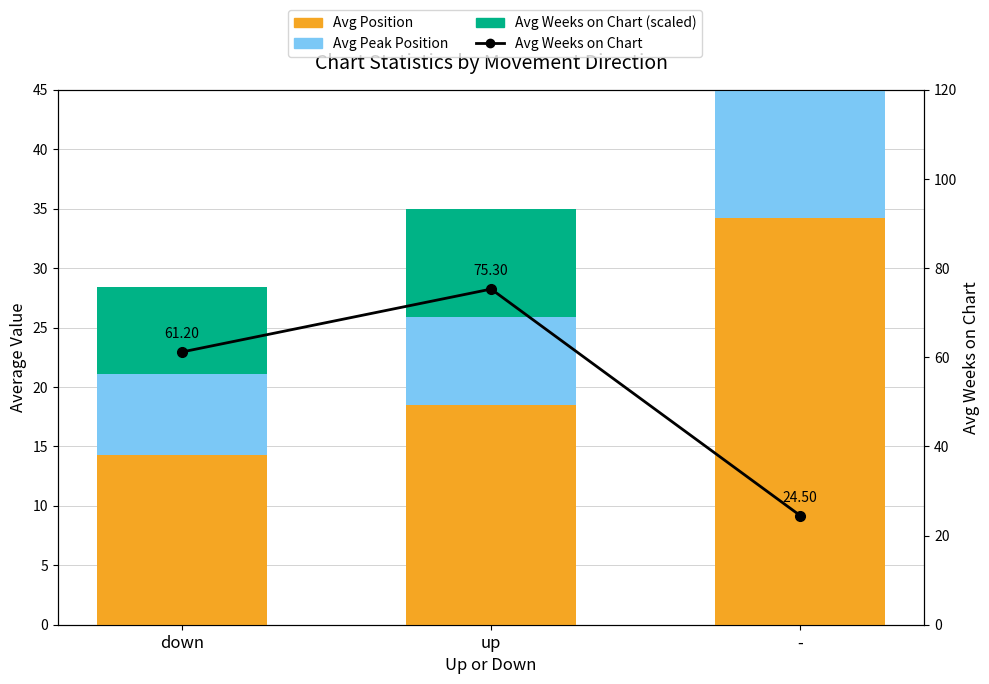

Where is Avg Peak Position nearest to the value 14?

up